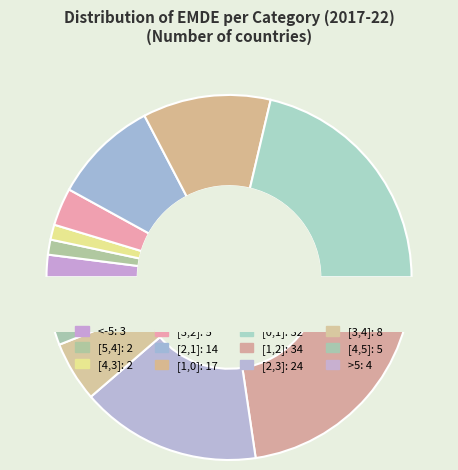

Combined, what portion of the pie is [3,4] and [4,5]?

8.7%